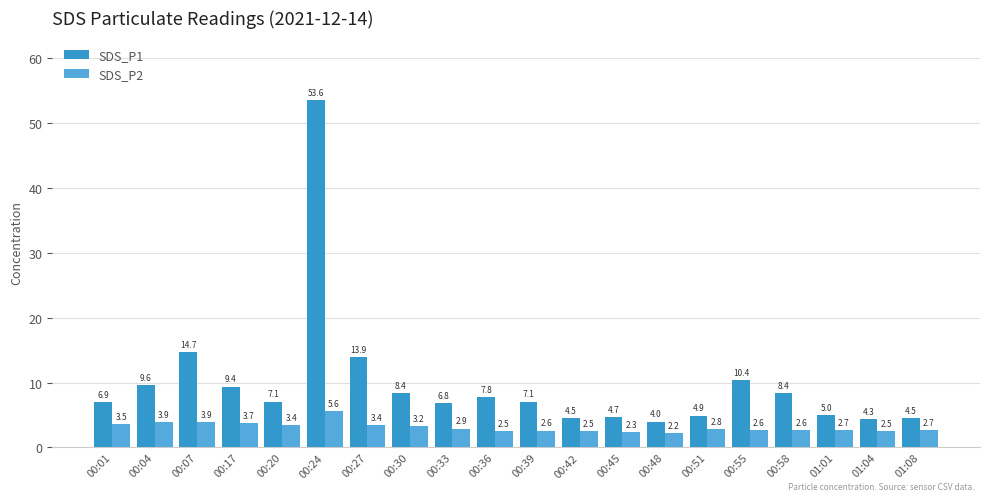

Where is SDS_P2 nearest to the value 3?

00:33